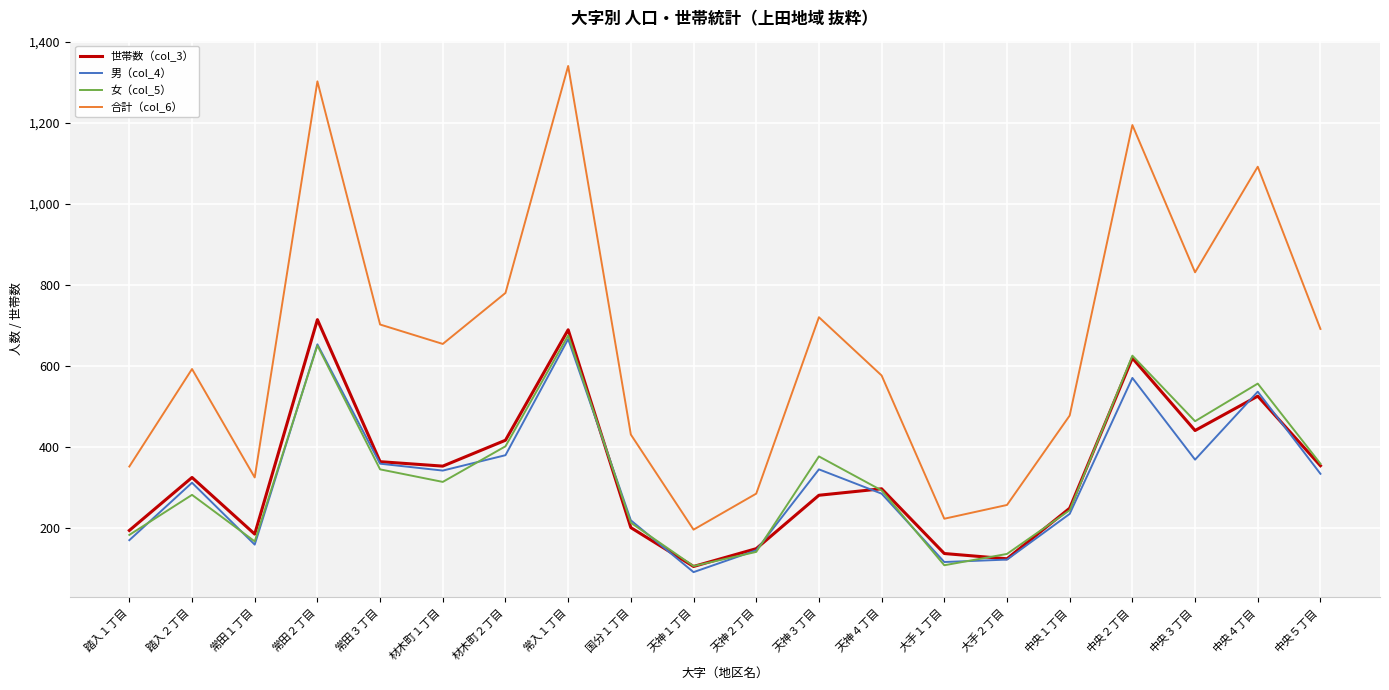

What is the difference between the 男（col_4） values at 常入１丁目 and 天神１丁目?

576